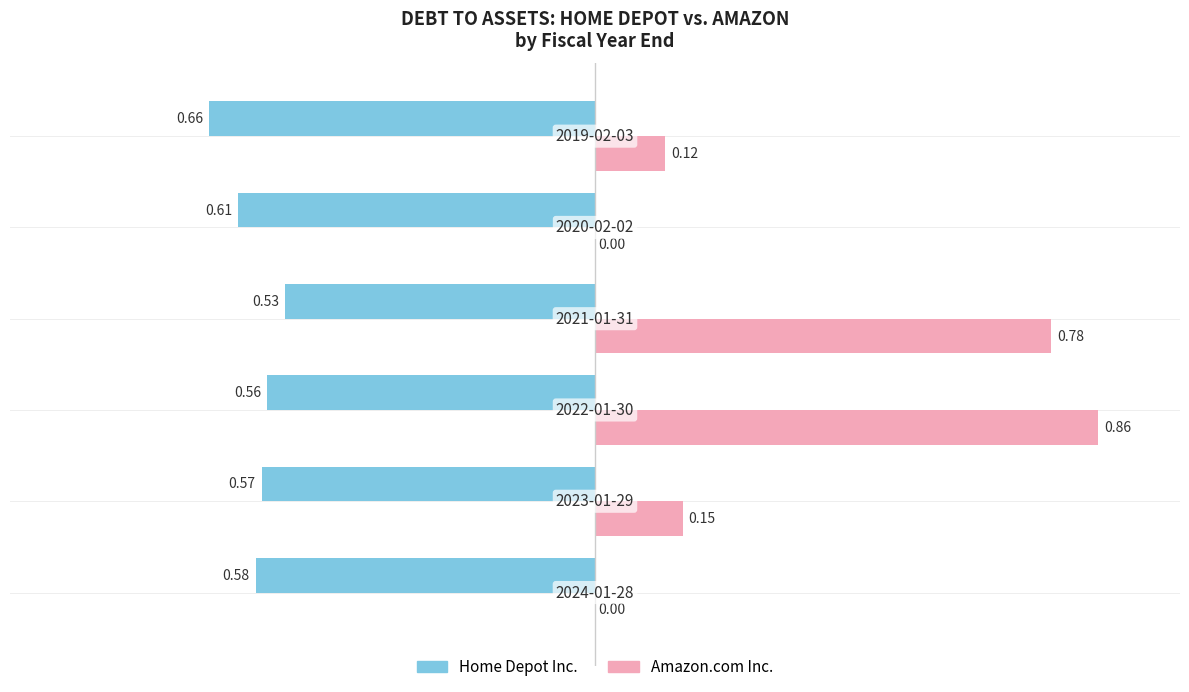

The value of Home Depot (Debt/Assets) at −0.75 is -0.6. True or false?

True